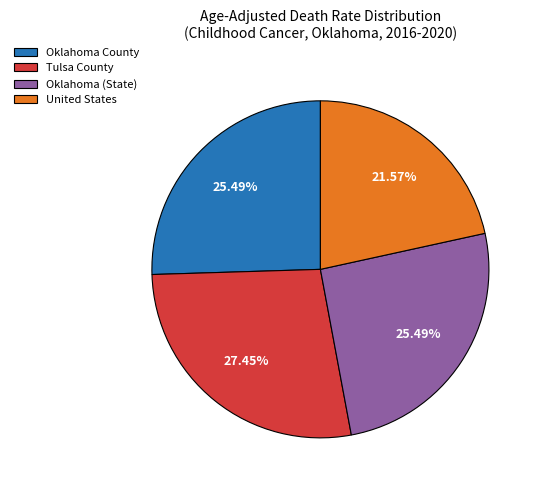

Is the sum of Oklahoma County and United States greater than half?

No